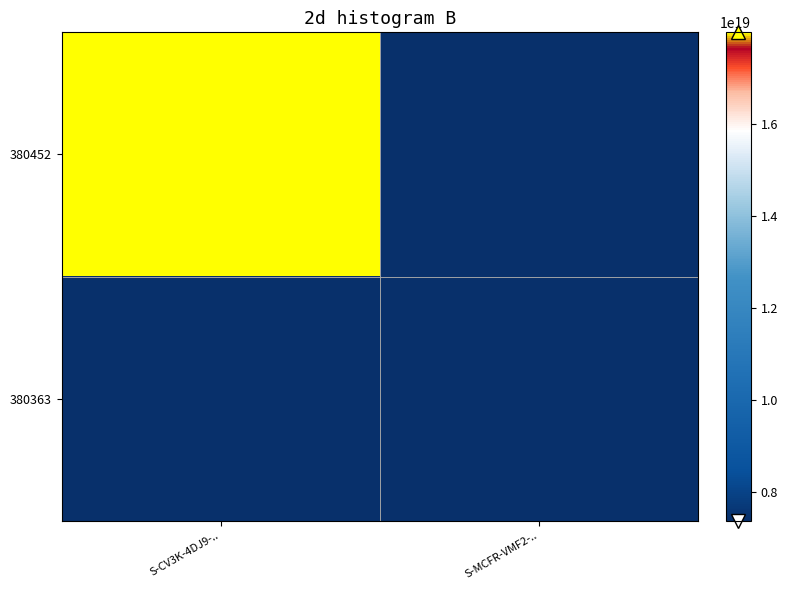

What is the maximum value shown in the chart?

17995949643553013760.0